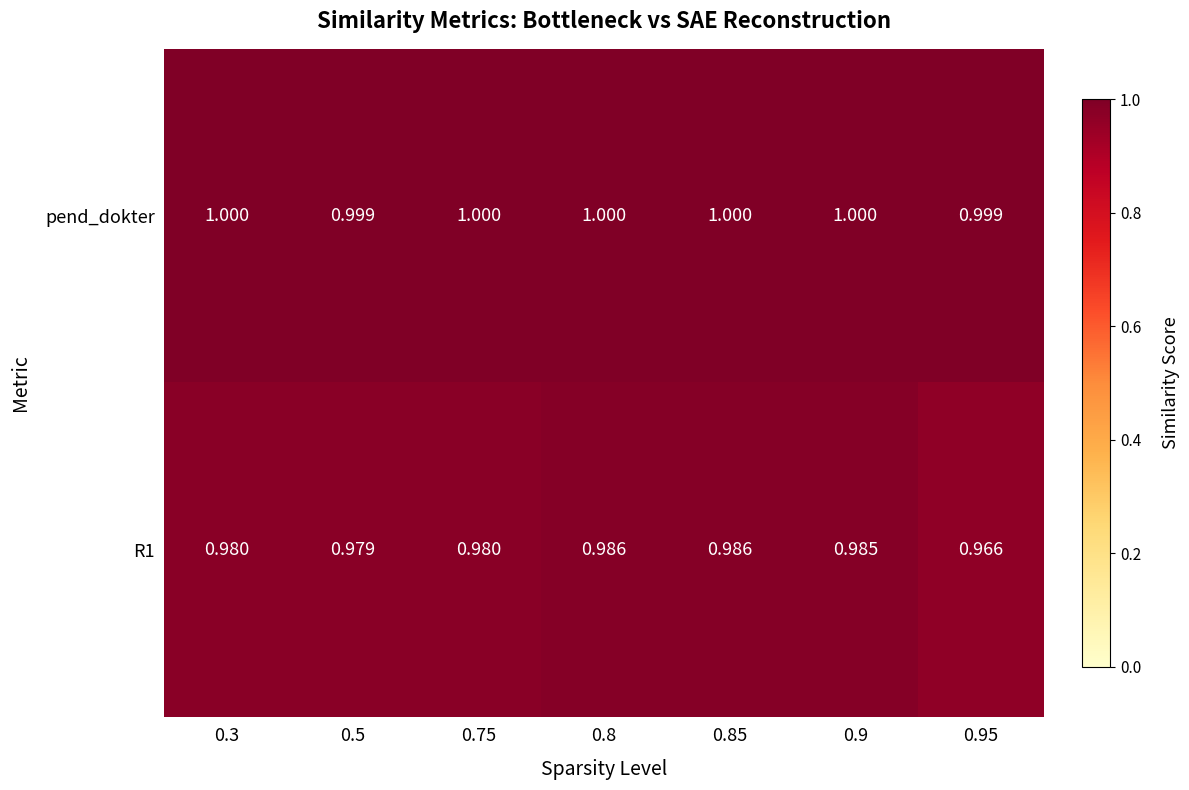

At 0.95, list the series in order from smallest to largest.

R1, pend_dokter